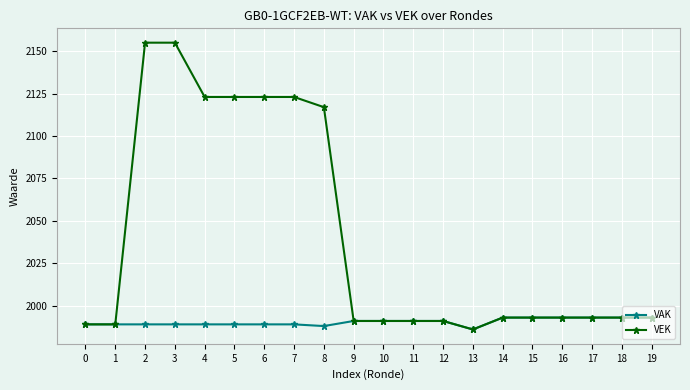

What is the greatest value displayed?

2155